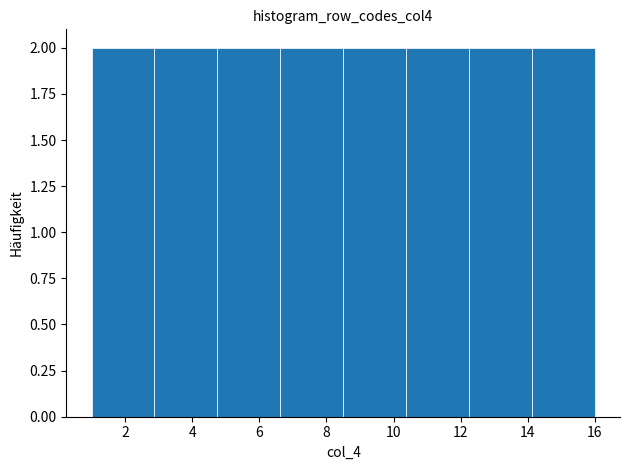

Reading left to right, transcribe this chart: for each bar, give the range it covers on the x-axis and its height. Neither the bar edges nor the heights are printed on the chart, so give them approximately, as read against the axes.

1.0 to 2.8: 2
2.8 to 4.8: 2
4.8 to 6.6: 2
6.6 to 8.6: 2
8.6 to 10.4: 2
10.4 to 12.2: 2
12.2 to 14.2: 2
14.2 to 16.0: 2